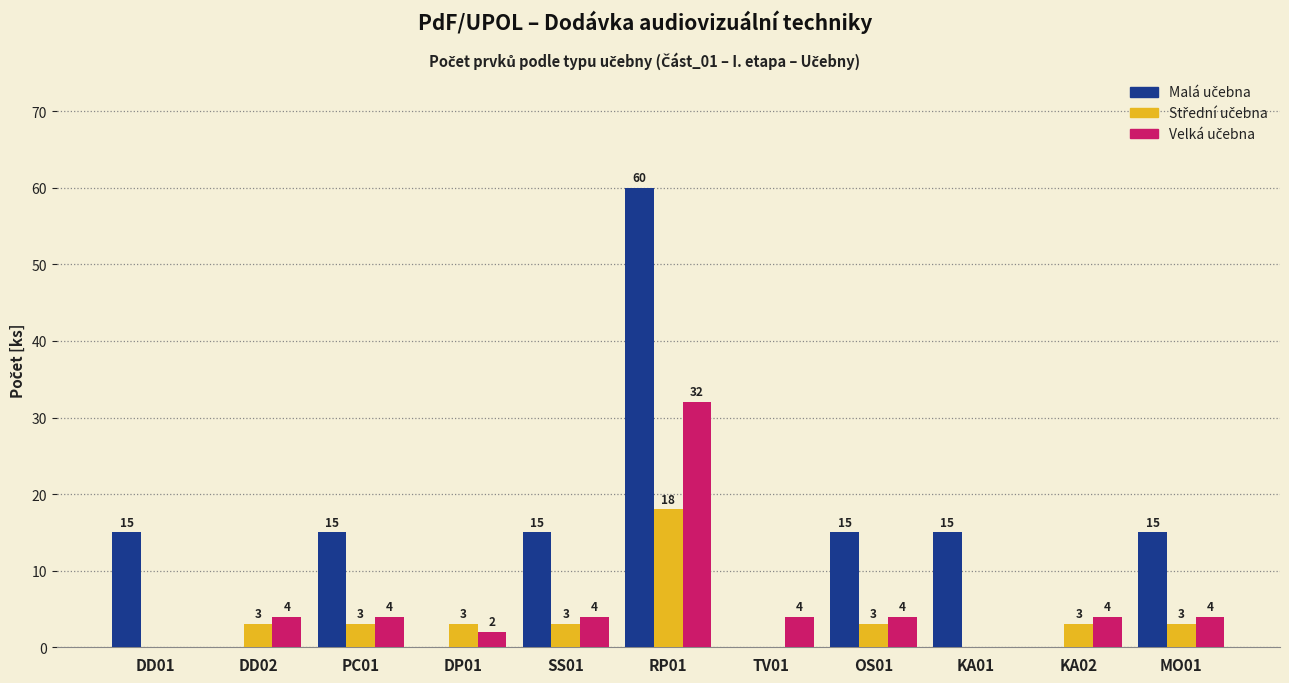

How many data points does each series have?

11